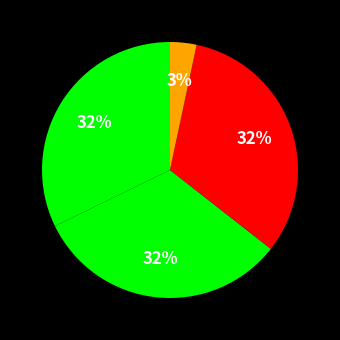

Count the number of slices in the pie.

4